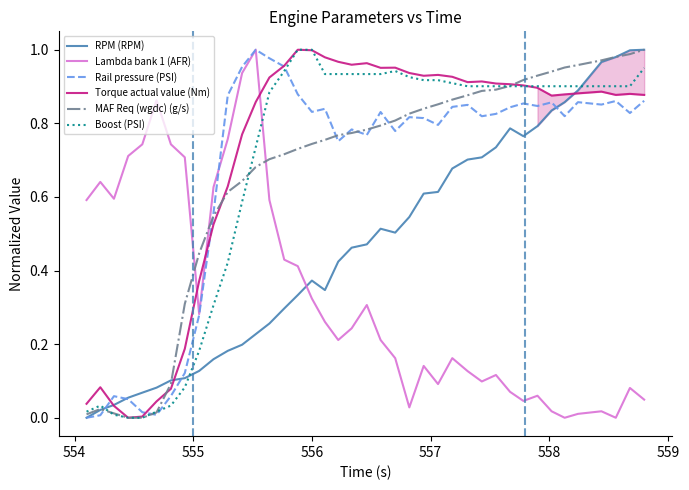

What is the value of the Lambda bank 1 (AFR) point at the 15th from the left?

0.4